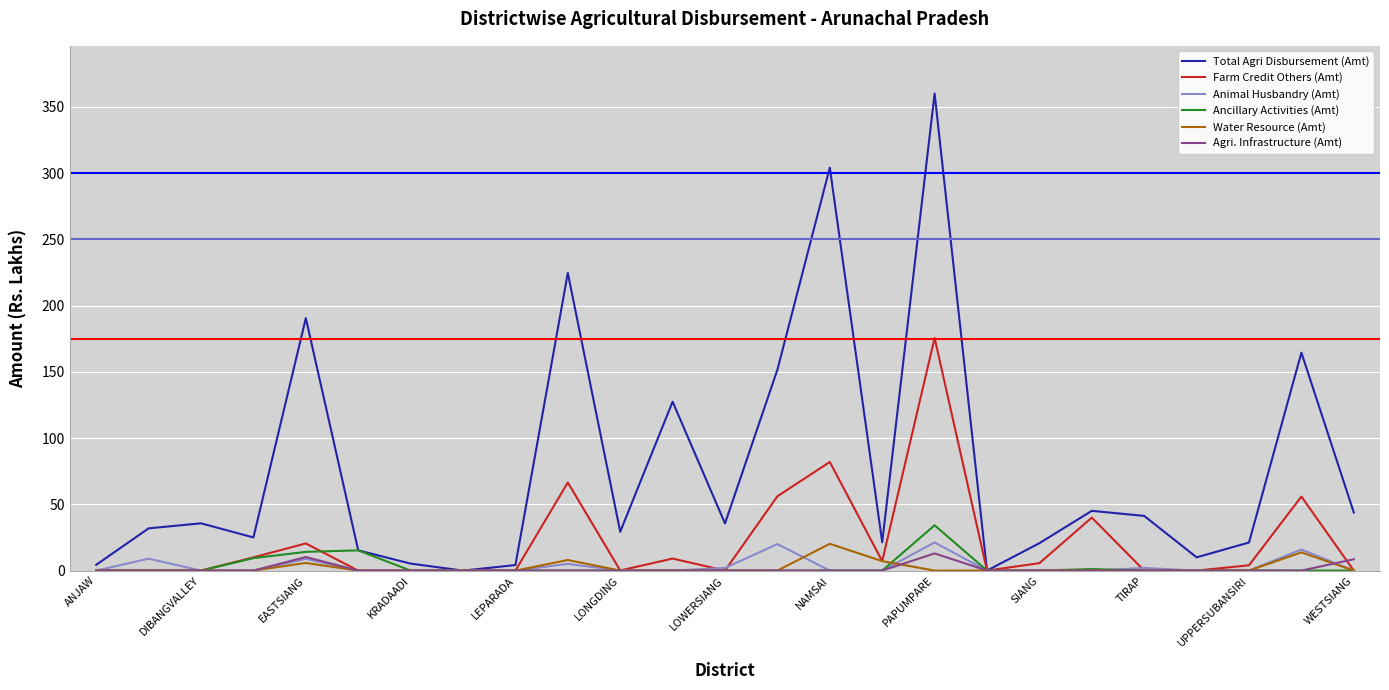

Which series has the largest range (max minus min)?

Total Agri Disbursement (Amt)